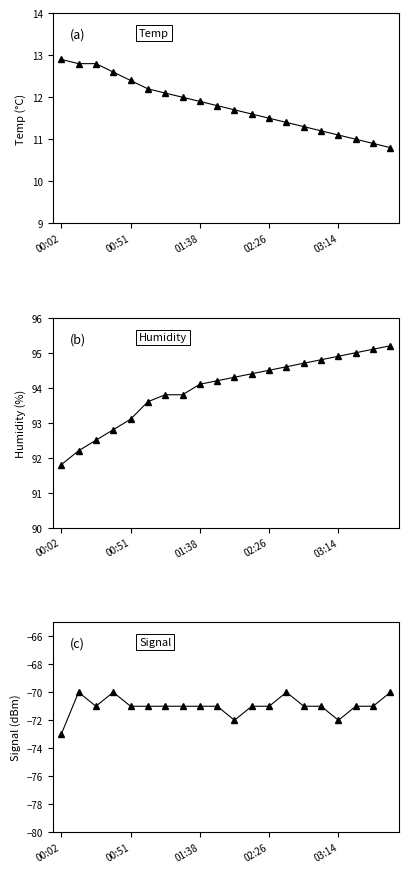

What is the difference between the highest and lowest values at 5?

164.6